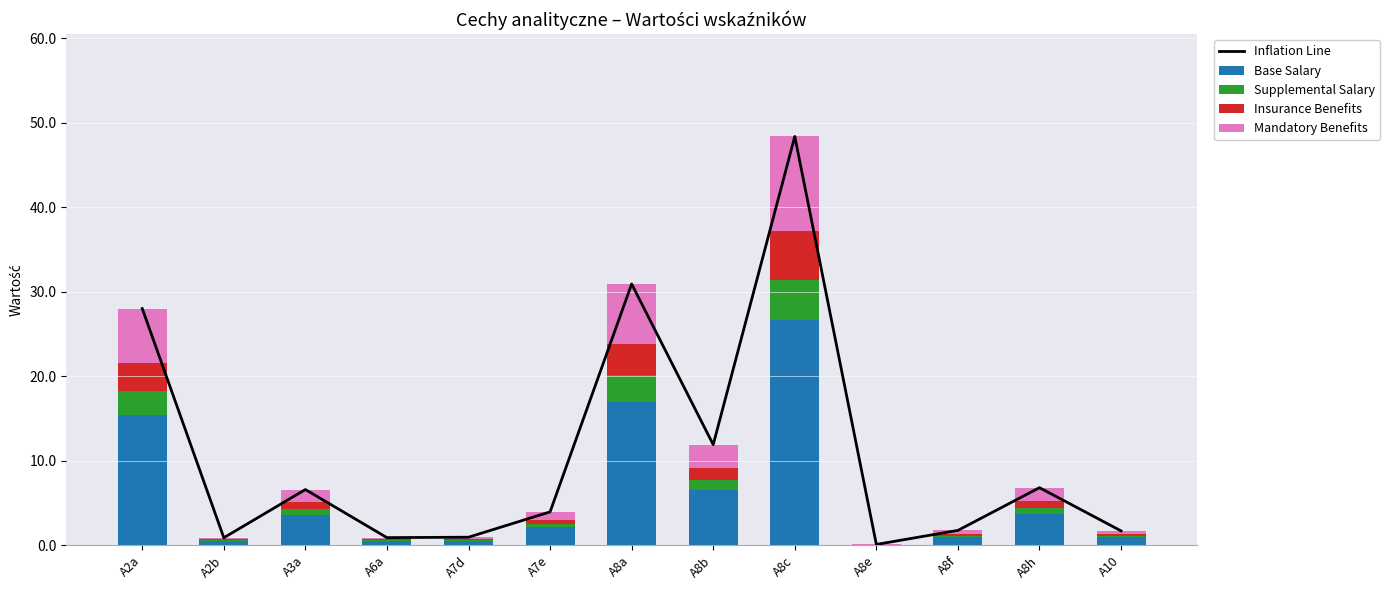

What is the total value across all series at A3a?

13.2